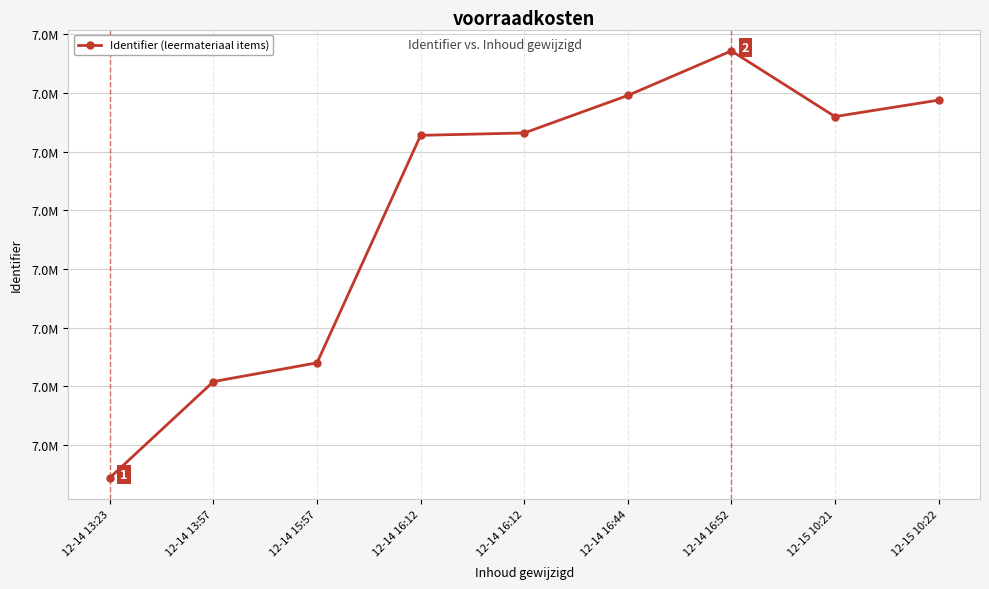

What is the difference between the maximum and minimum values?

182